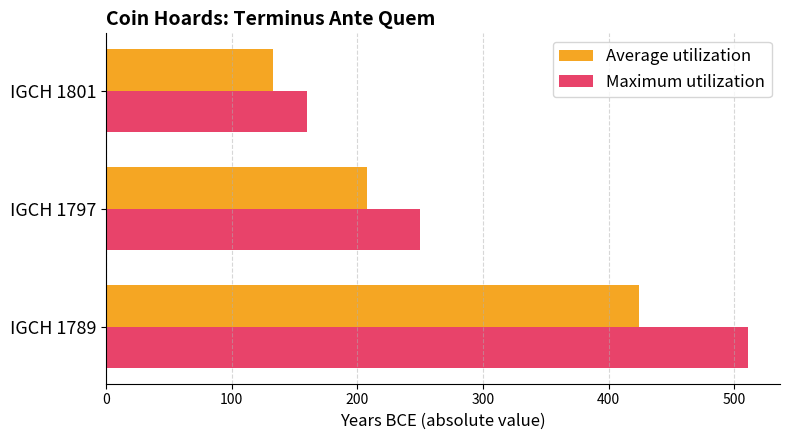

What are all the series names shown in the legend?

Average utilization, Maximum utilization